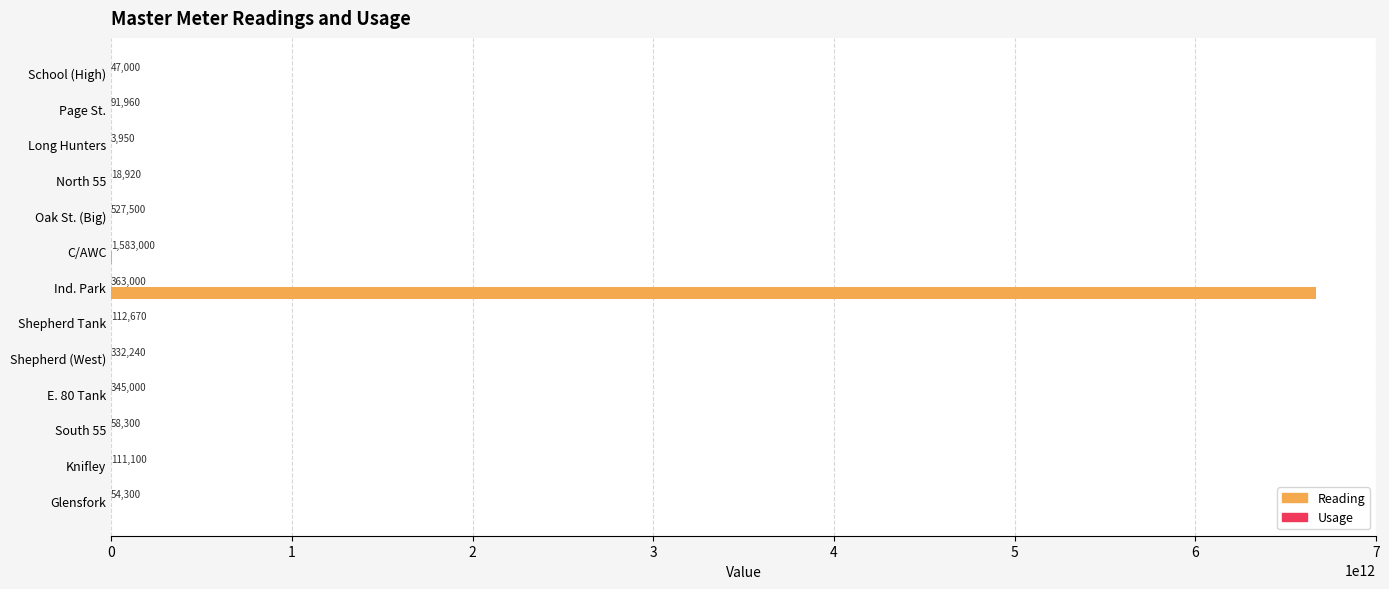

What value does the Reading series have at Ind. Park, to the nearest 10?

6666677987000